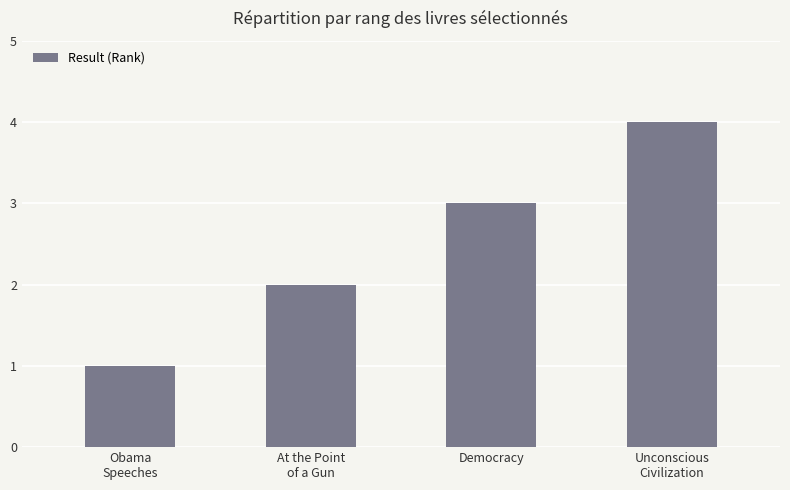

Reading left to right, transcribe all the data shown in this chart.

Obama
Speeches=1	At the Point
of a Gun=2	Democracy=3	Unconscious
Civilization=4